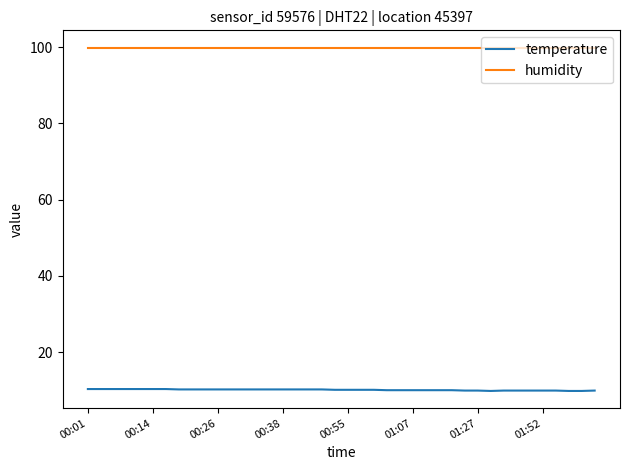

What is the maximum value for temperature?

10.3